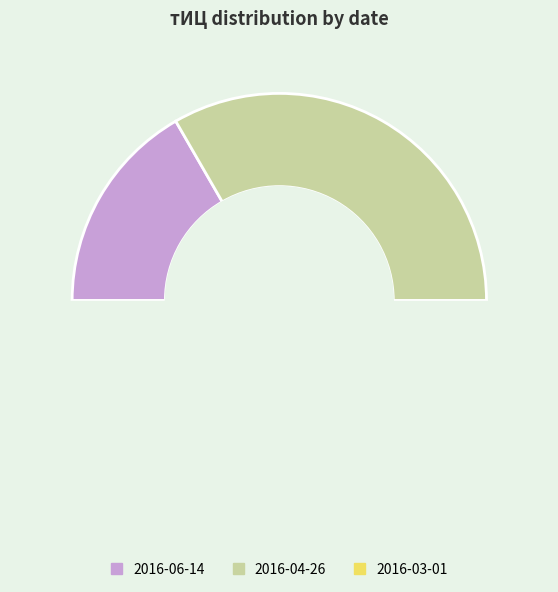

Which has a higher value, 2016-04-26 or 2016-06-14?

2016-04-26